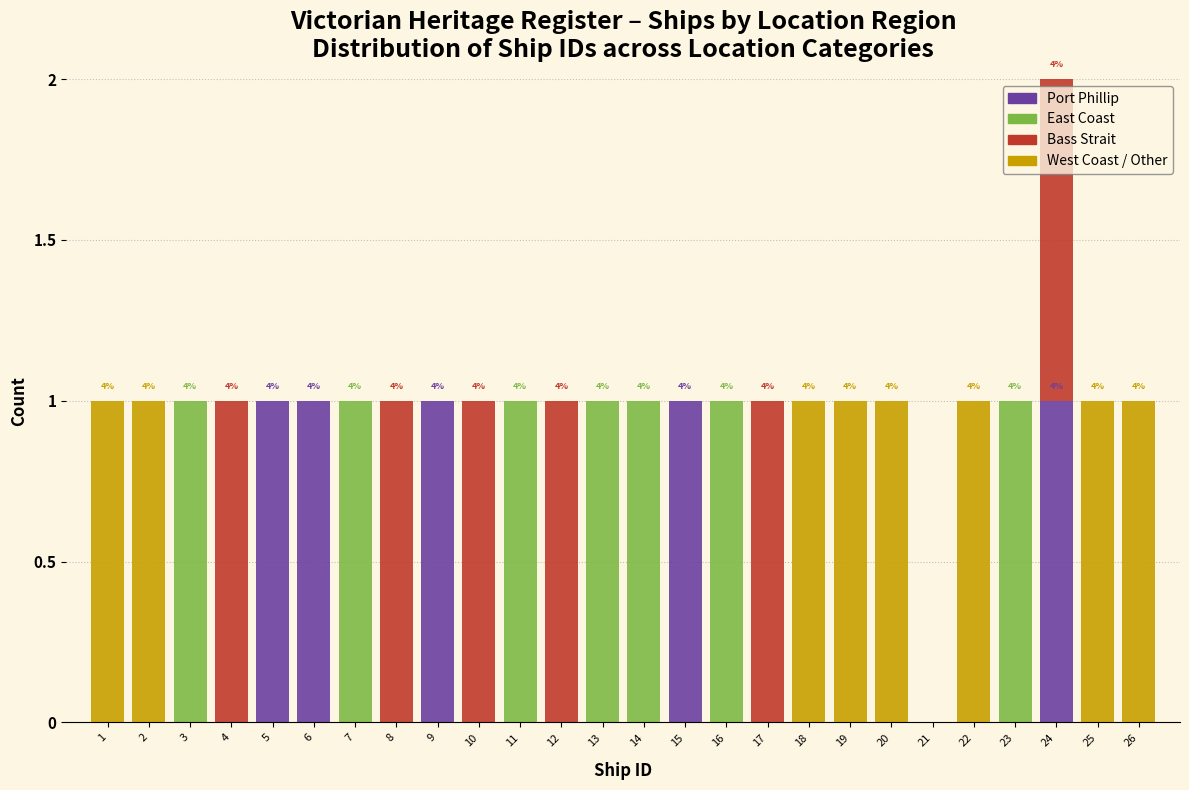

True or false: Port Phillip has a value of 0 at 19.

True